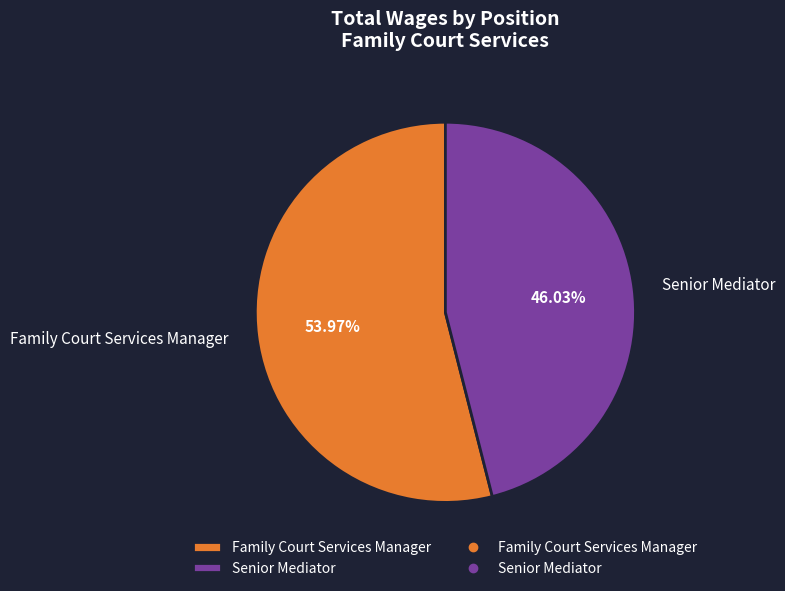

Is it true that Senior Mediator is 34% of the pie?

False